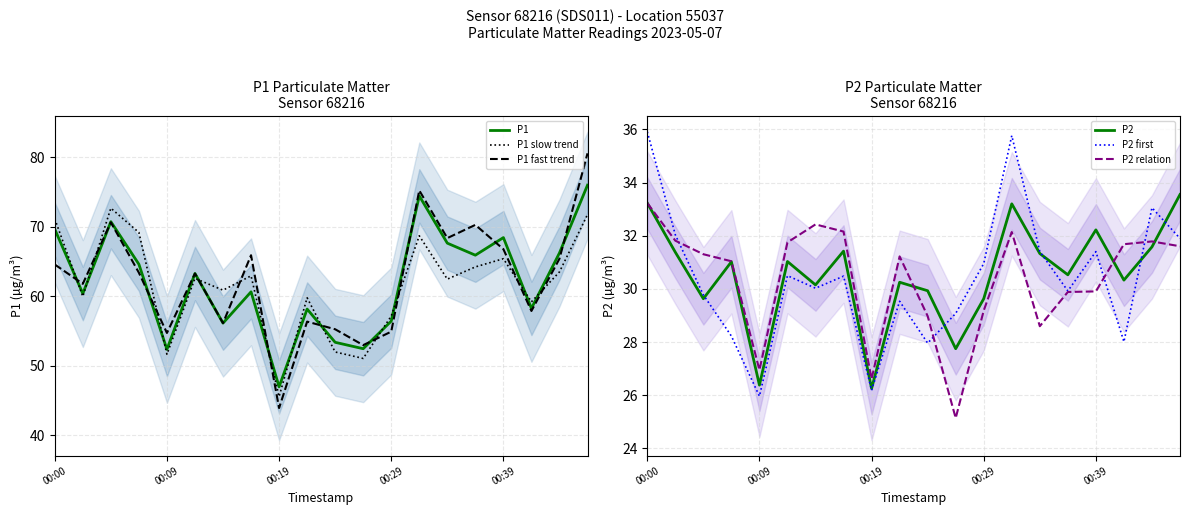

What are all the series names shown in the legend?

P1, P1 slow trend, P1 fast trend, P2, P2 first, P2 relation